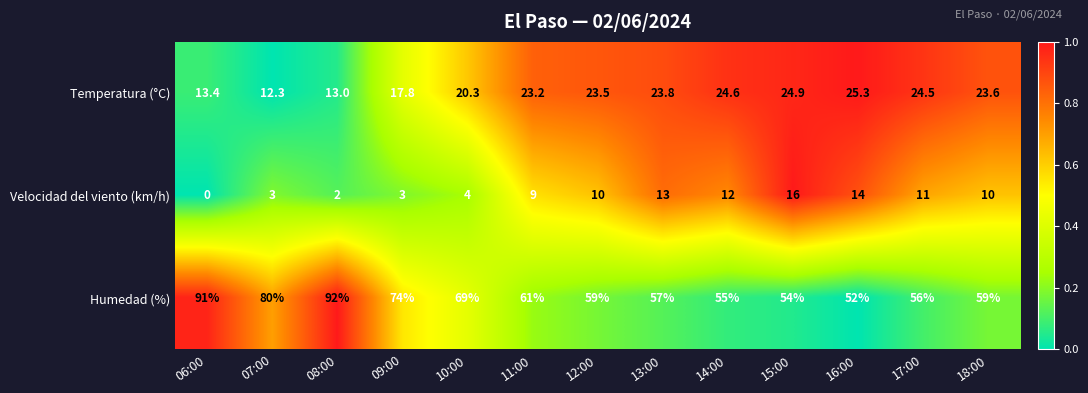

At which label does Humedad (%) first exceed 59?

06:00